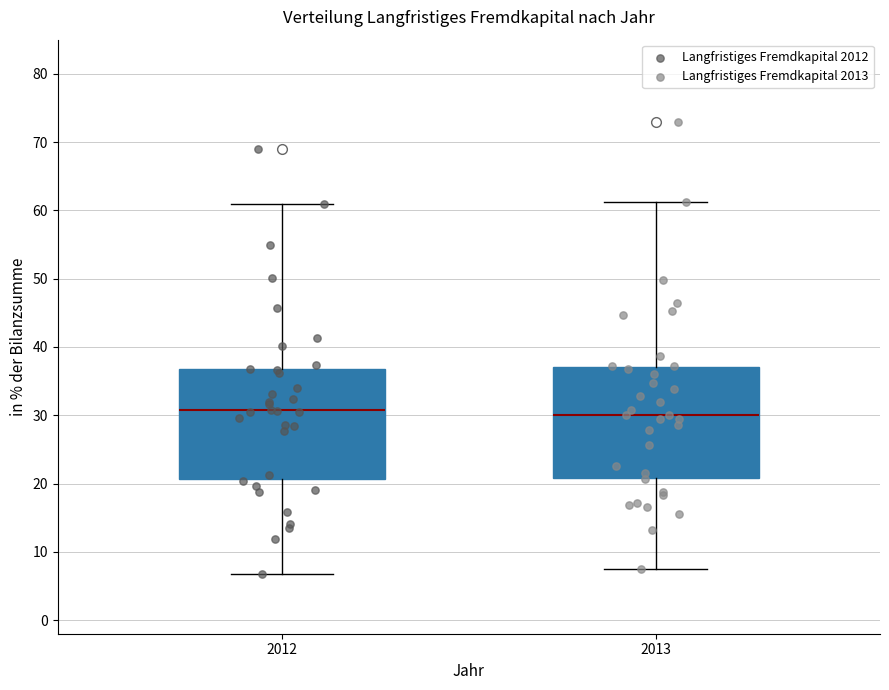

Reading left to right, transcribe this box plot: for each box, give where its median line is, the range the box spans, and where its two whiskers end, as read against the y-axis. The values are not printed on the chart, so give them approximately, as read against the axis.

2012: median 31, box 21 to 37, whiskers 7 to 61
2013: median 30, box 21 to 37, whiskers 8 to 61